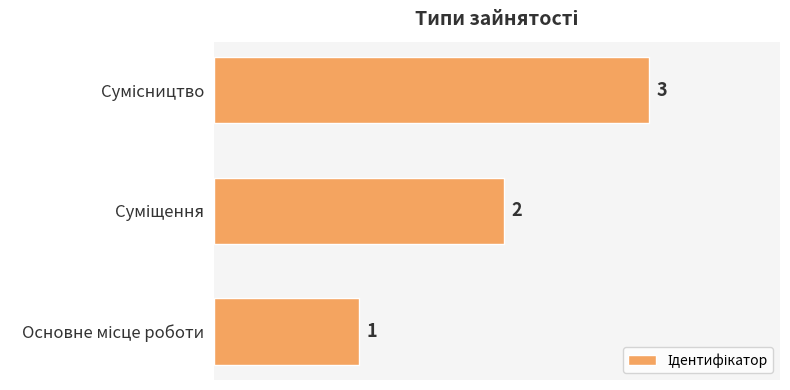

What is the sum of all values?

6